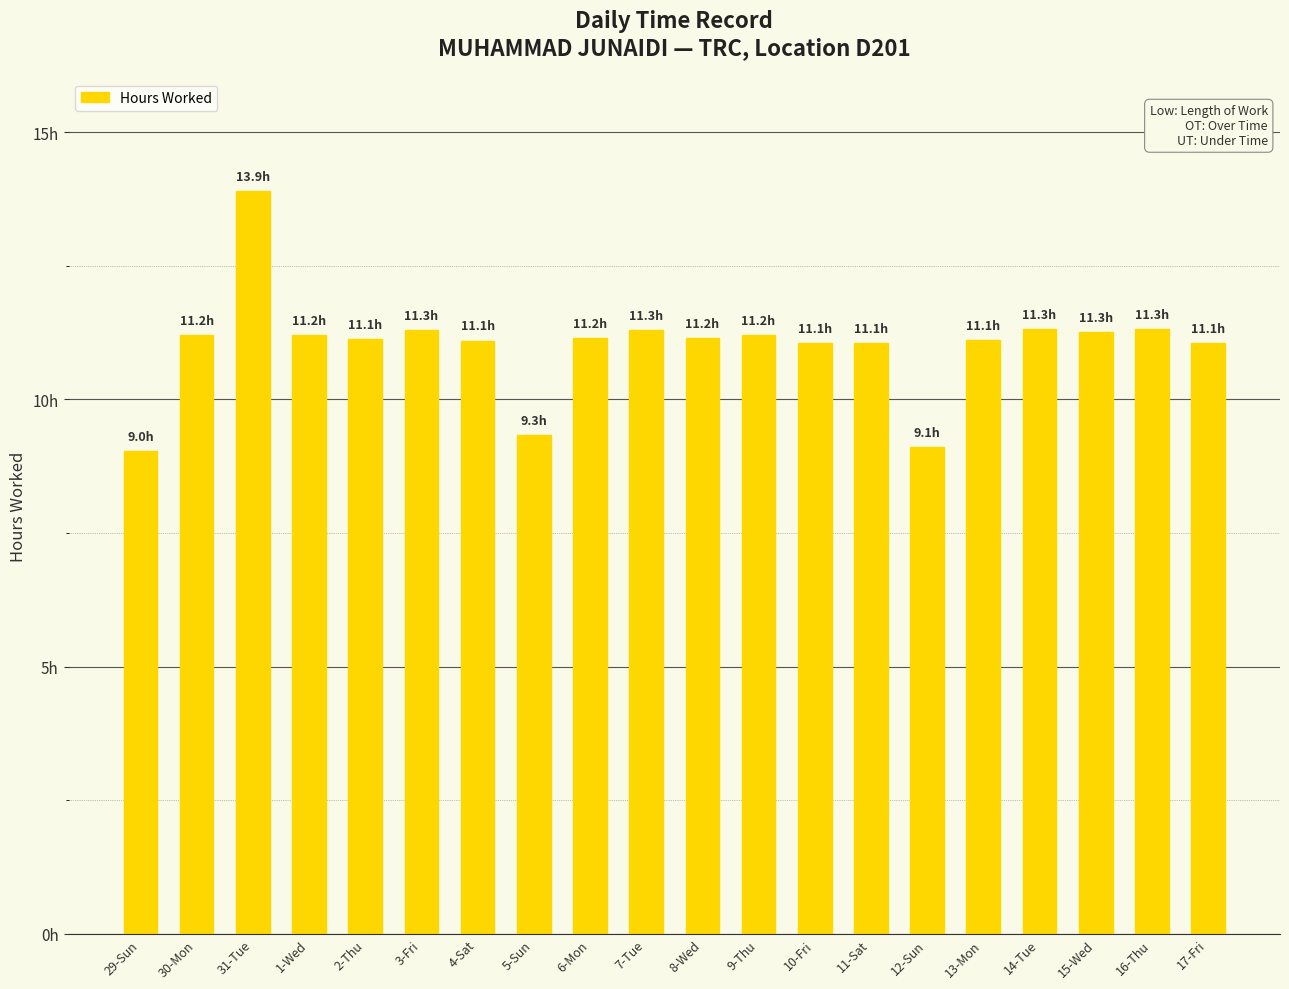

What is the average value?

11.0